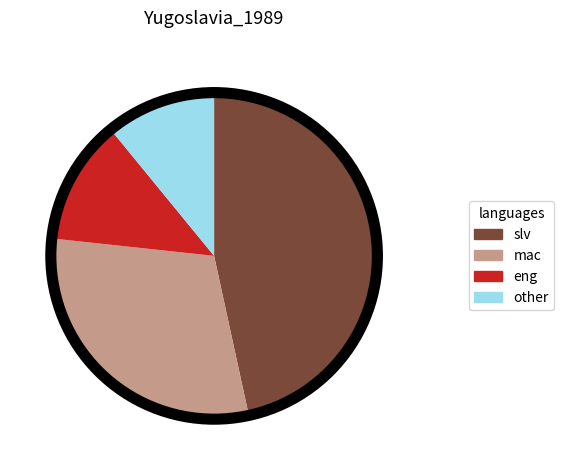

Count the number of slices in the pie.

4